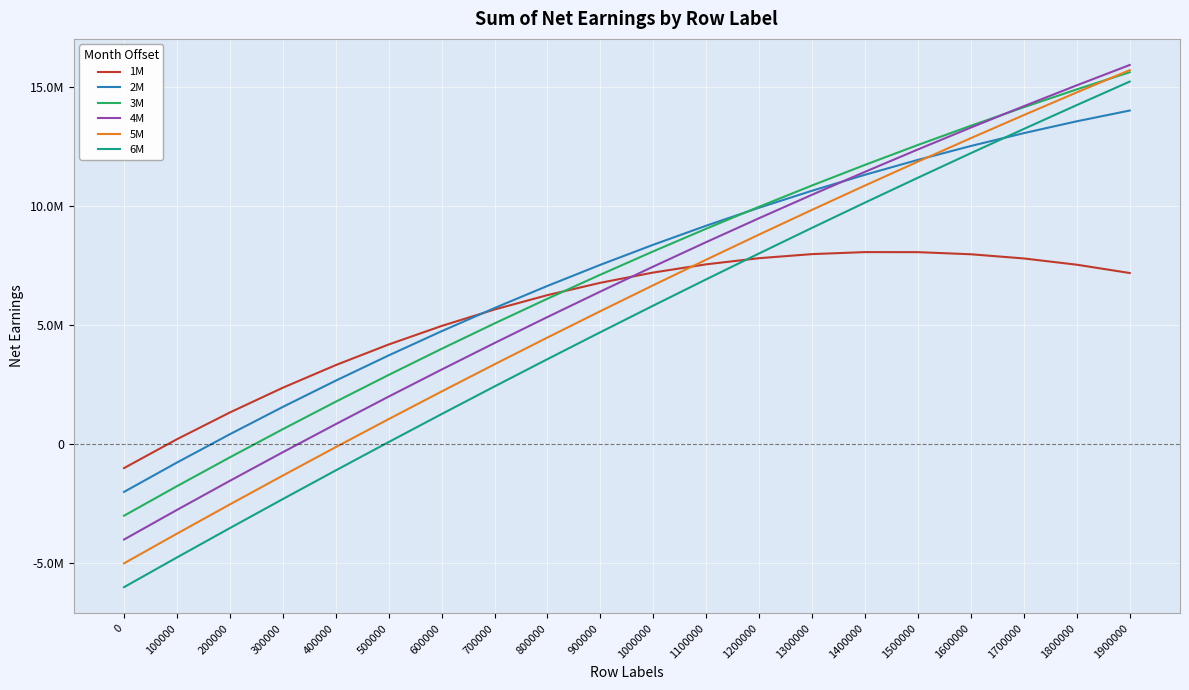

What are all the series names shown in the legend?

1M, 2M, 3M, 4M, 5M, 6M